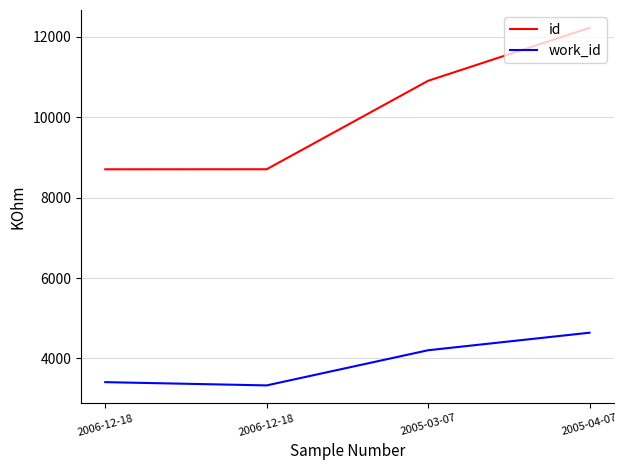

Count the number of data series in this chart.

2